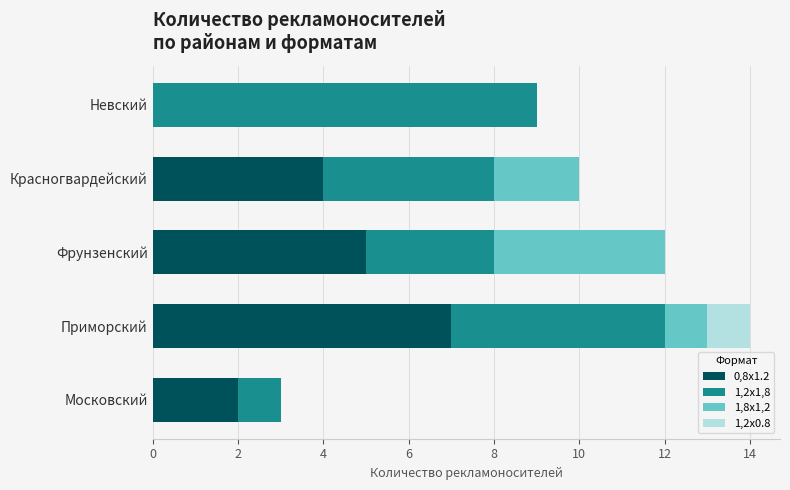

At which label does 0,8x1.2 reach its peak?

Приморский